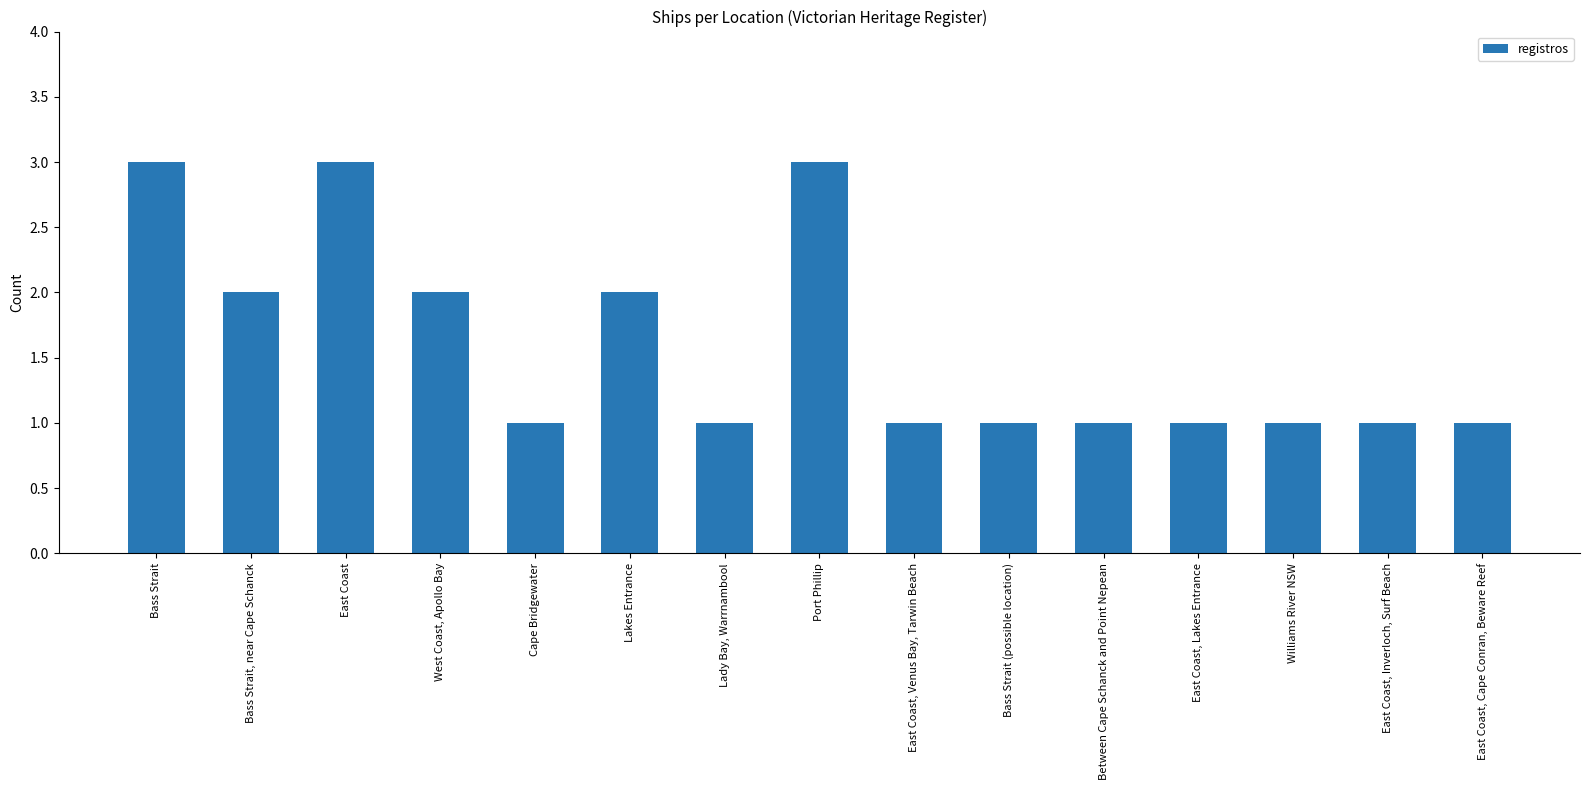

True or false: the data shows 5 at East Coast.

False